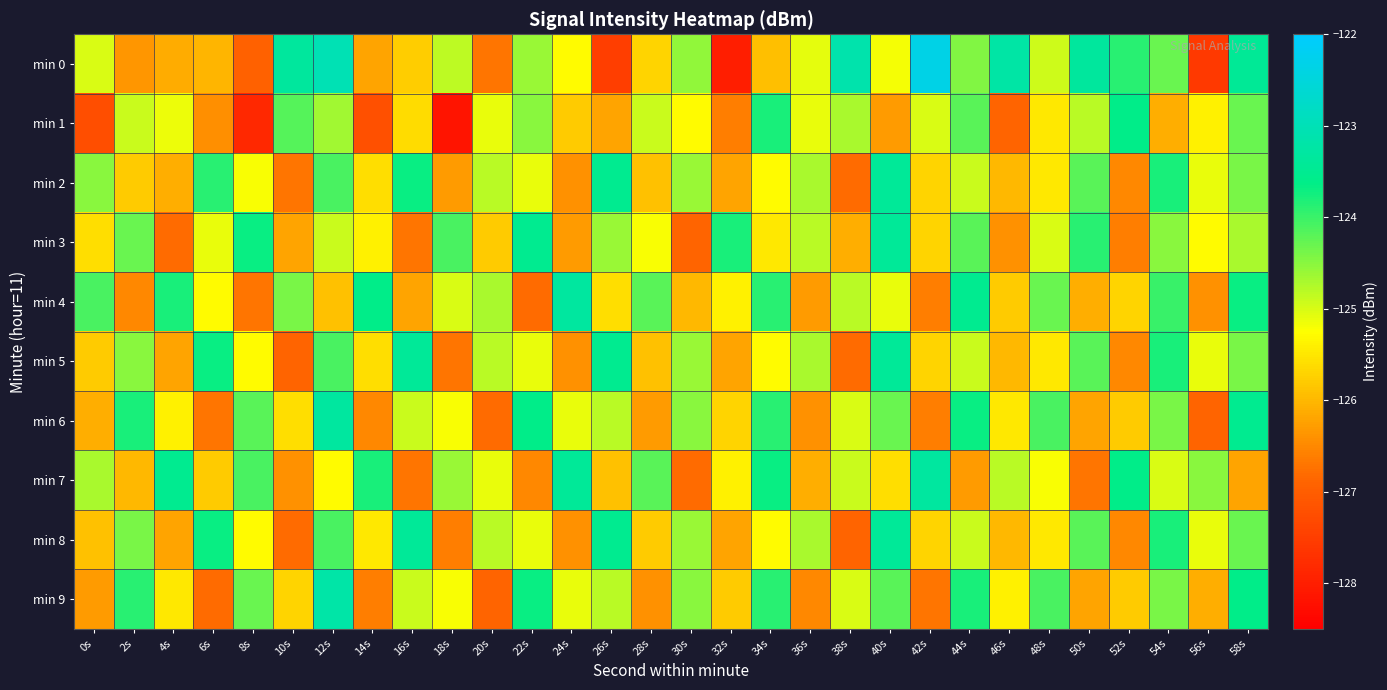

Count the number of data series in this chart.

10